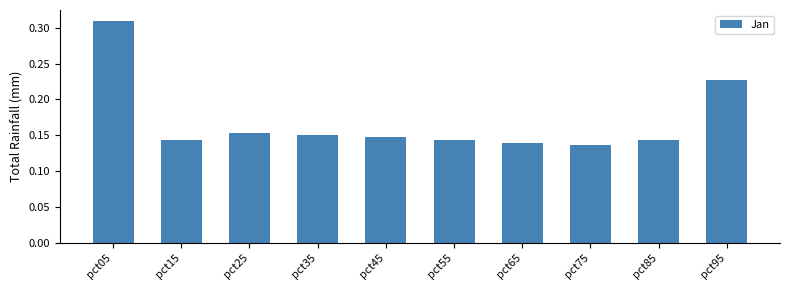

At which category does the chart reach its peak across all series?

pct05